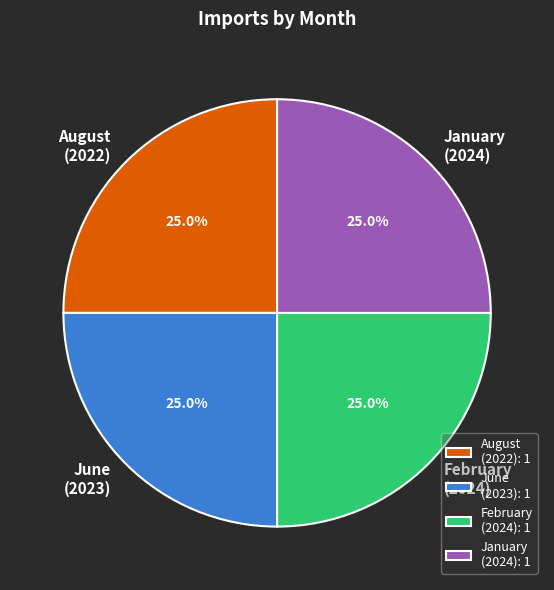

What is the total percentage of August (2022) and January (2024)?

50.0%